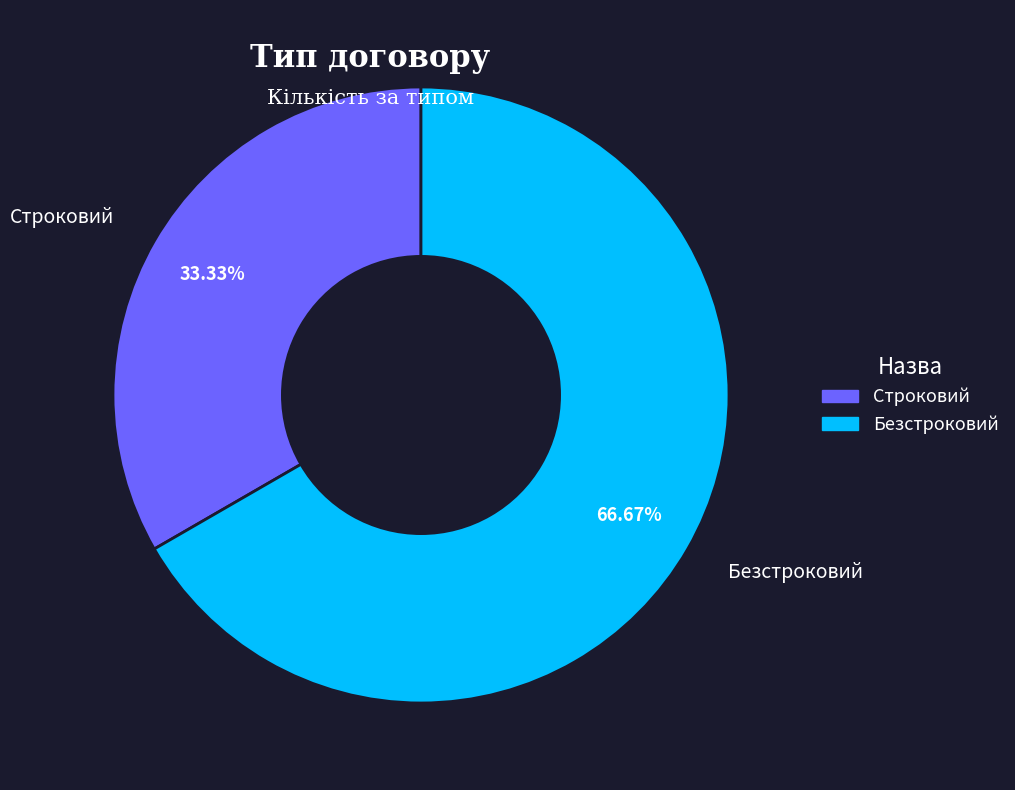

Is it true that Строковий is 48% of the pie?

False